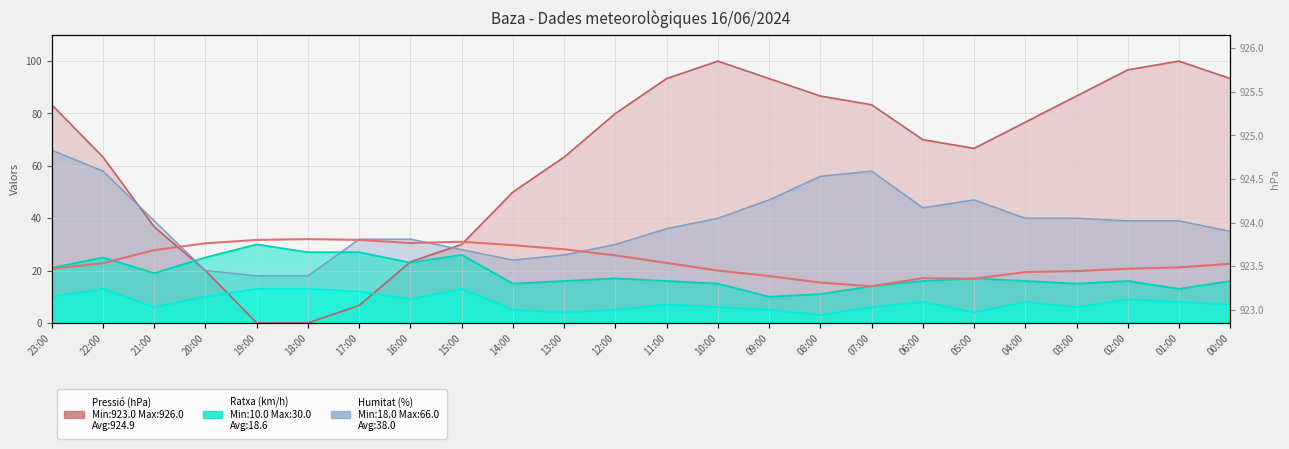

How many values exceed 22?

13